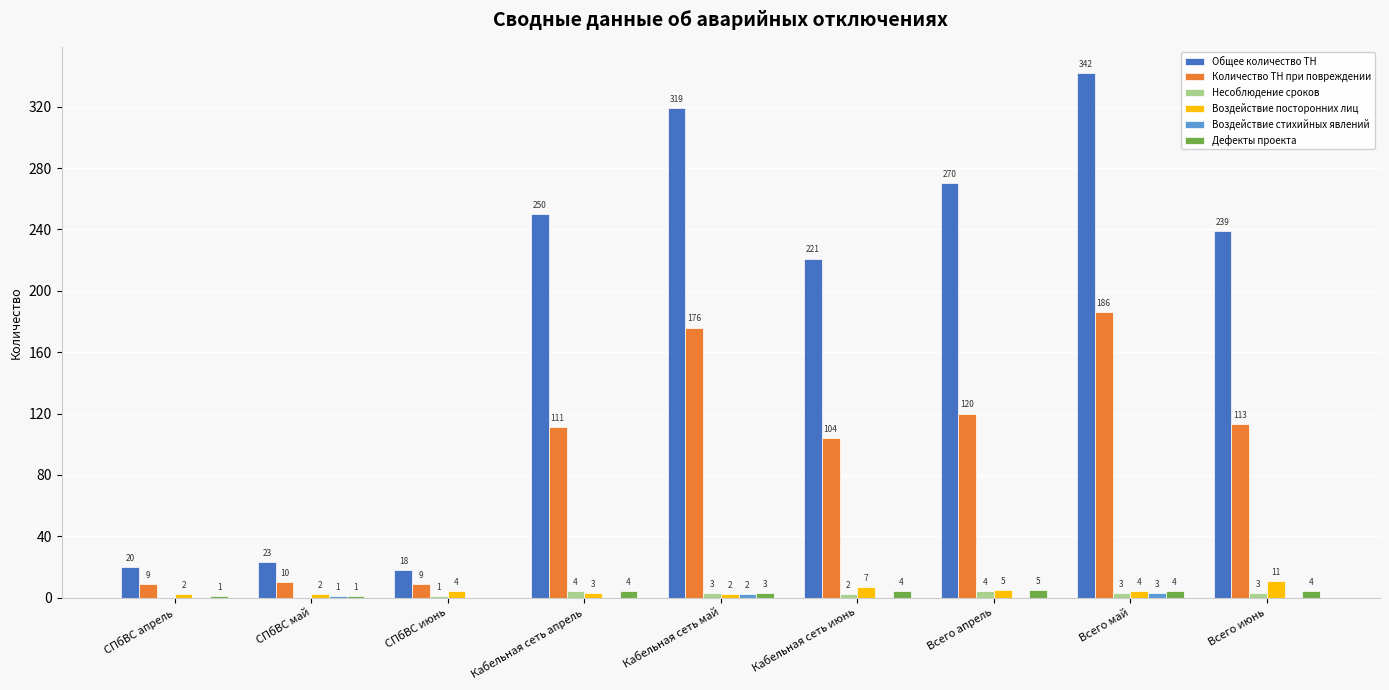

Which series changed the most between Кабельная сеть июнь and Всего май?

Общее количество ТН